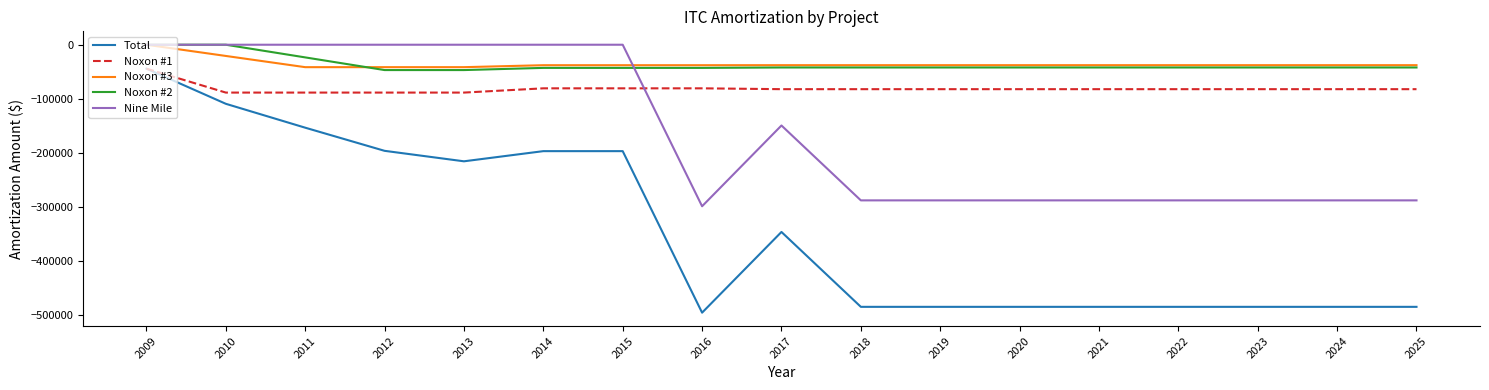

How many lines are shown in the chart?

5